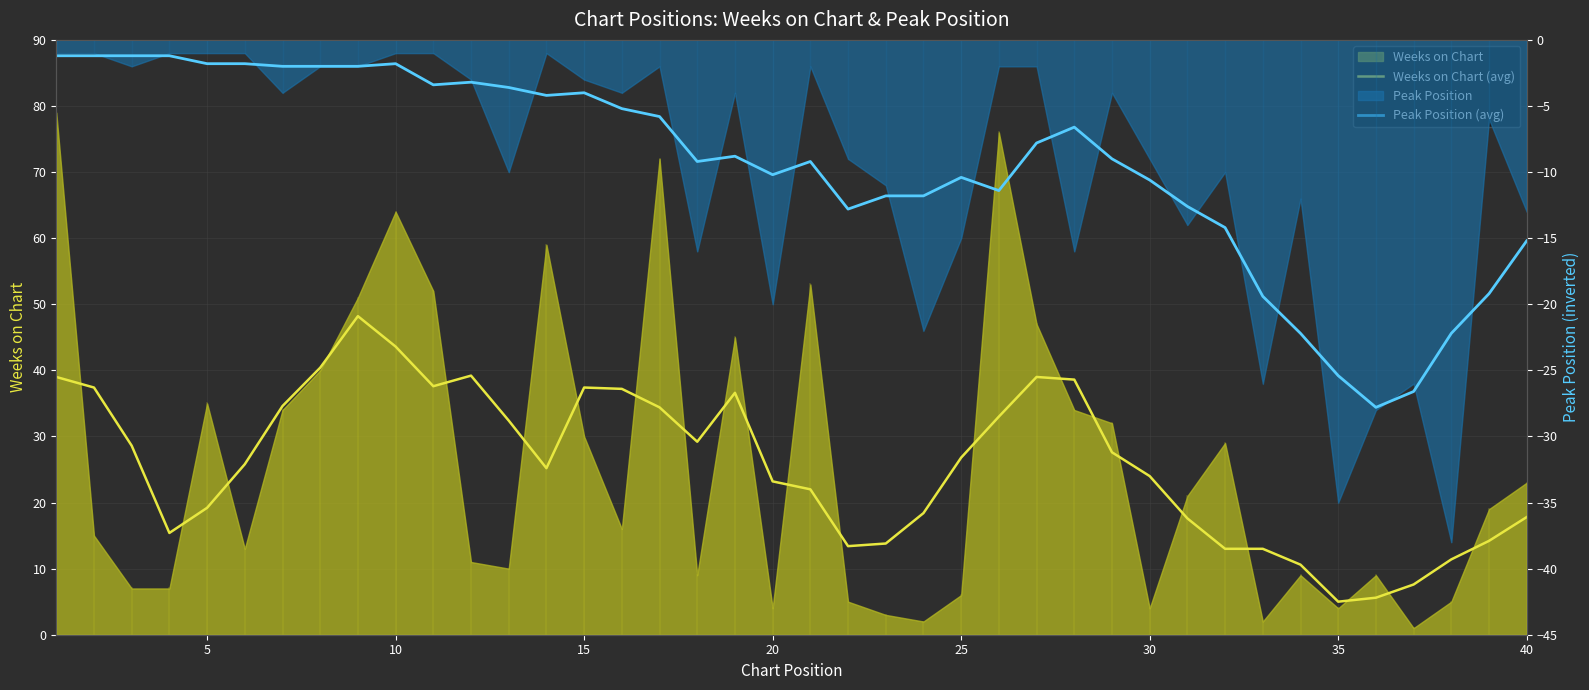

What is the sum of all Peak Position (avg) values?

-380.0